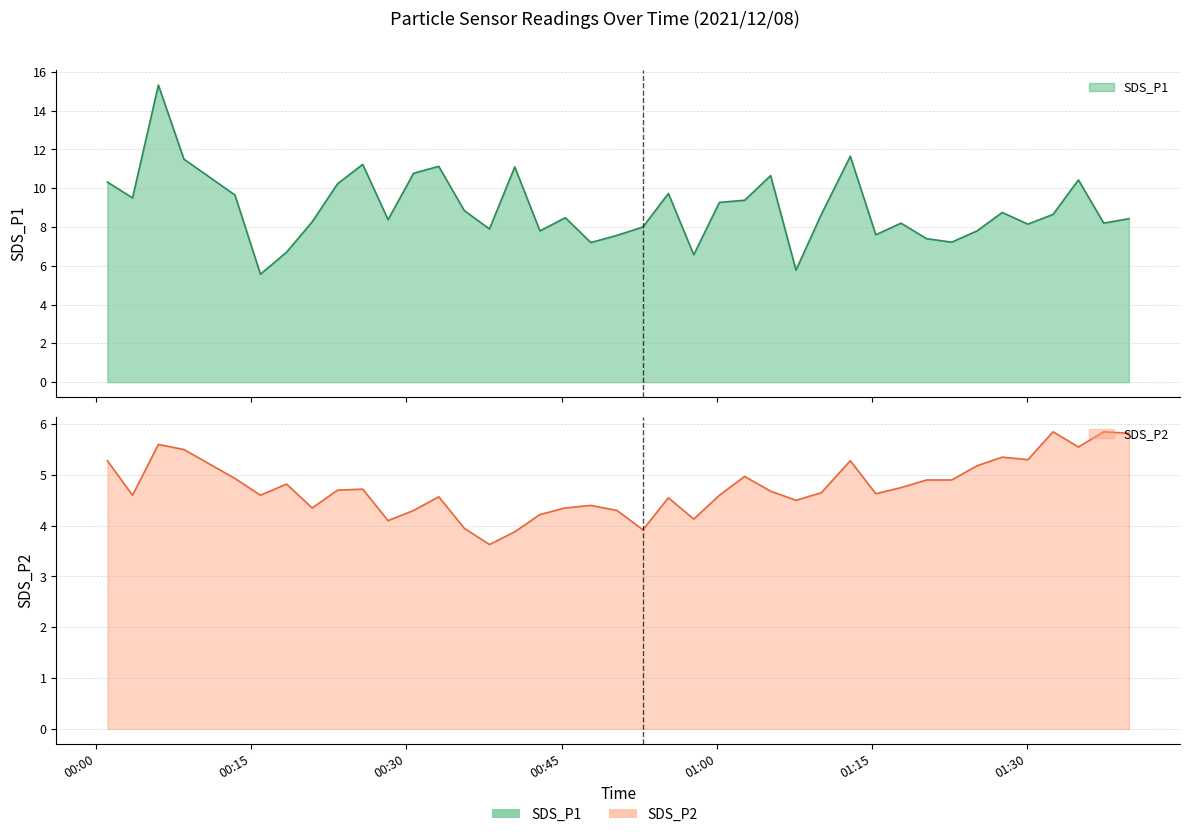

How many data points in SDS_P2 are less than 4?

4